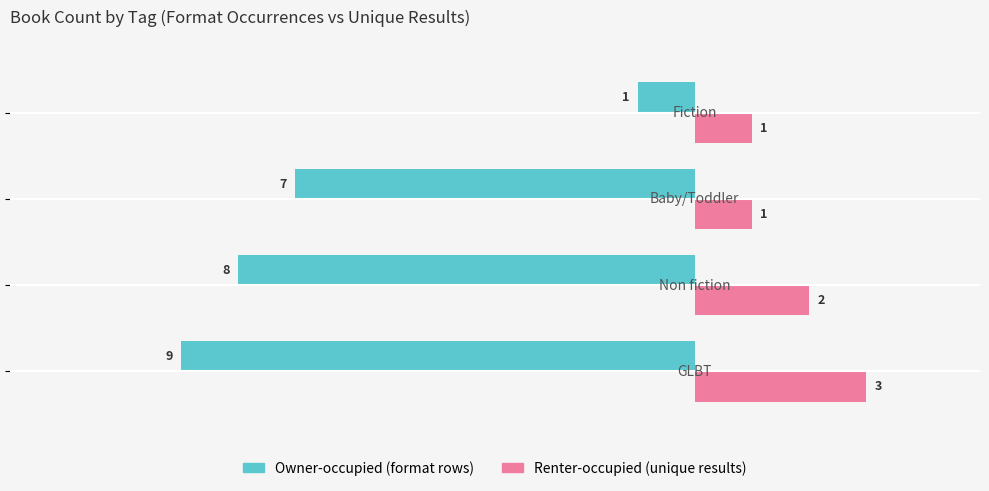

What is the minimum value shown in the chart?

-9